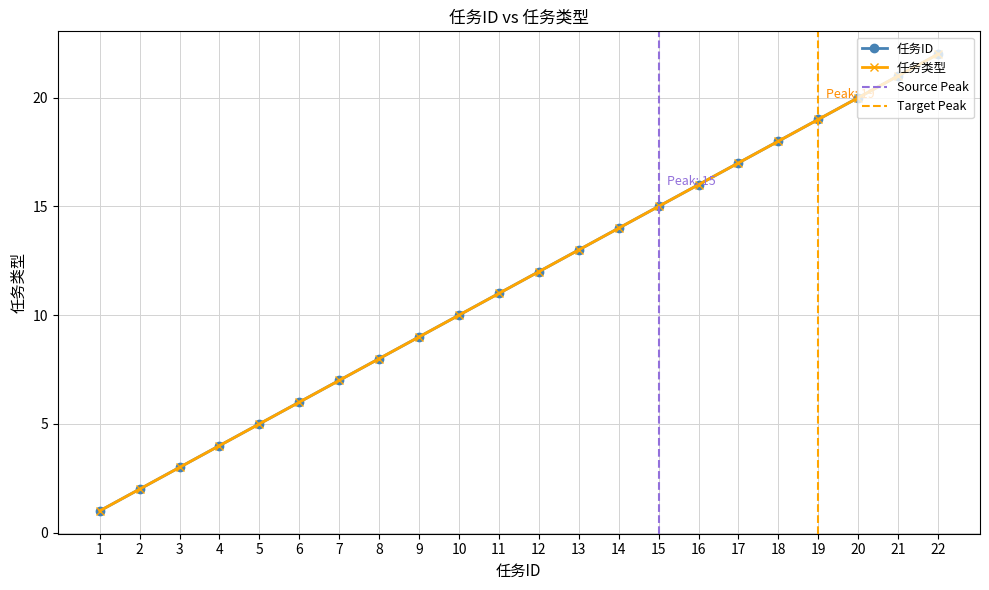

True or false: 任务类型 and 任务ID intersect in this chart.

False